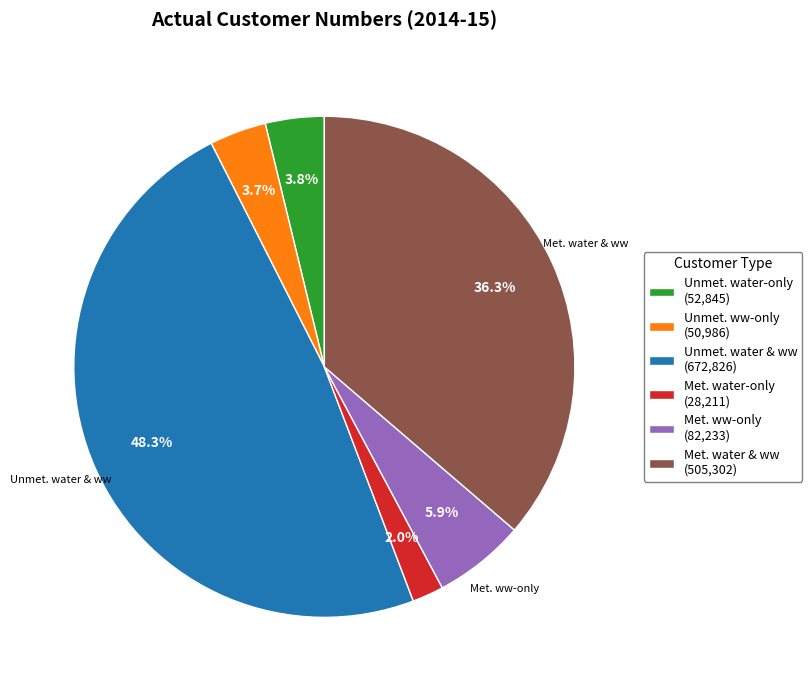

Which has a higher value, Unmet. water-only (52,845) or Met. ww-only (82,233)?

Met. ww-only (82,233)